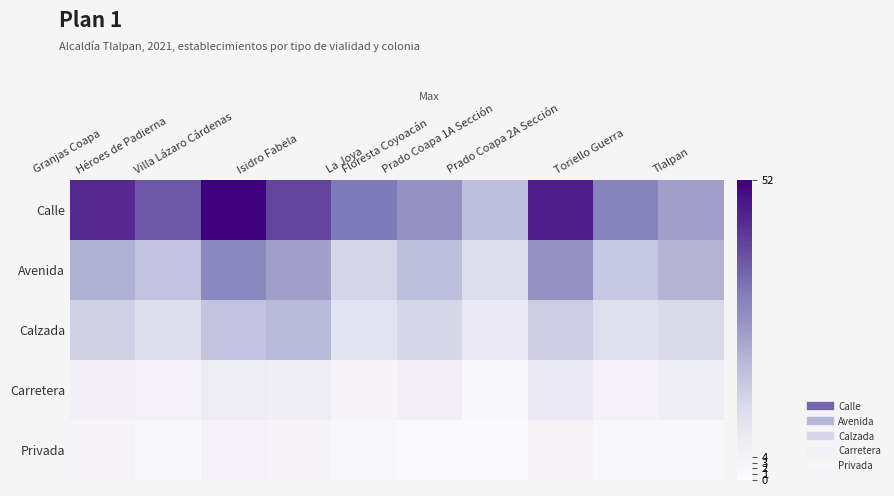

At how many categories does at least one series exceed 40?

4